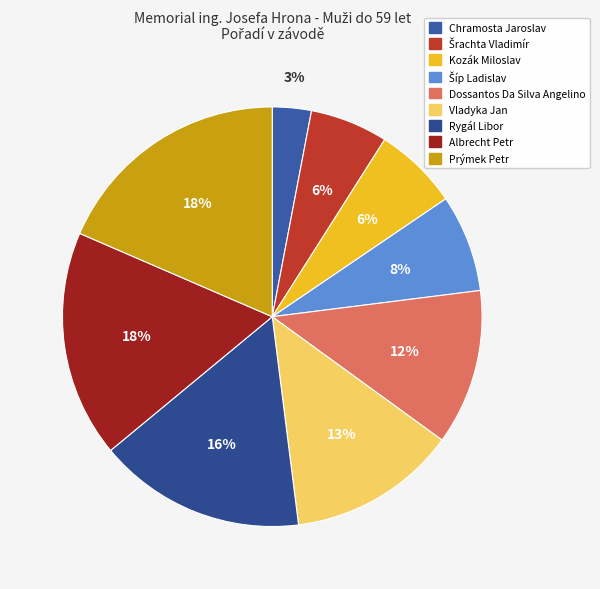

Count the number of slices in the pie.

9